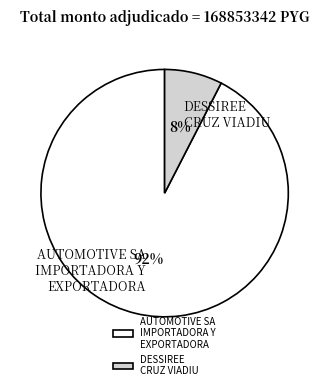

How many segments does this pie chart have?

2